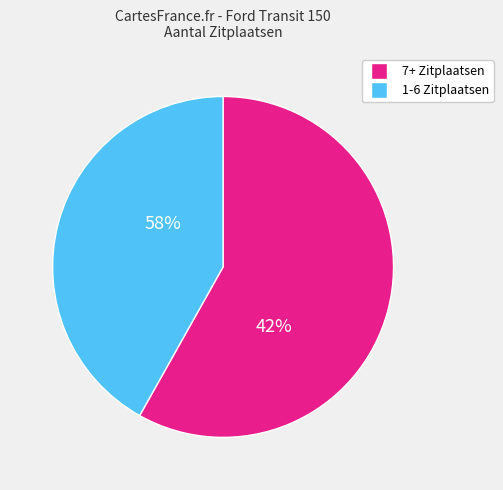

The 31YB38 slice represents 11% of the pie. True or false?

False